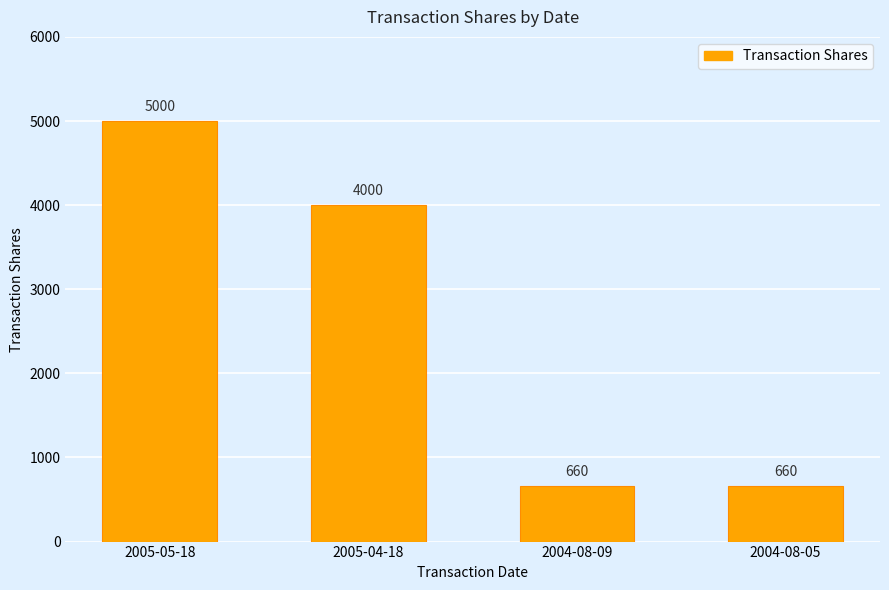

What is the ratio of the value at 2004-08-09 to the value at 2005-04-18?

0.2